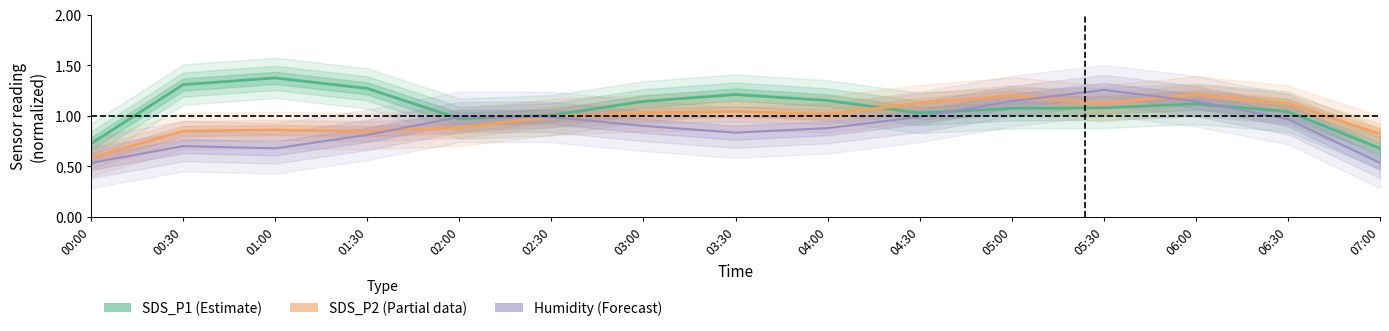

How many categories are shown in the chart?

15